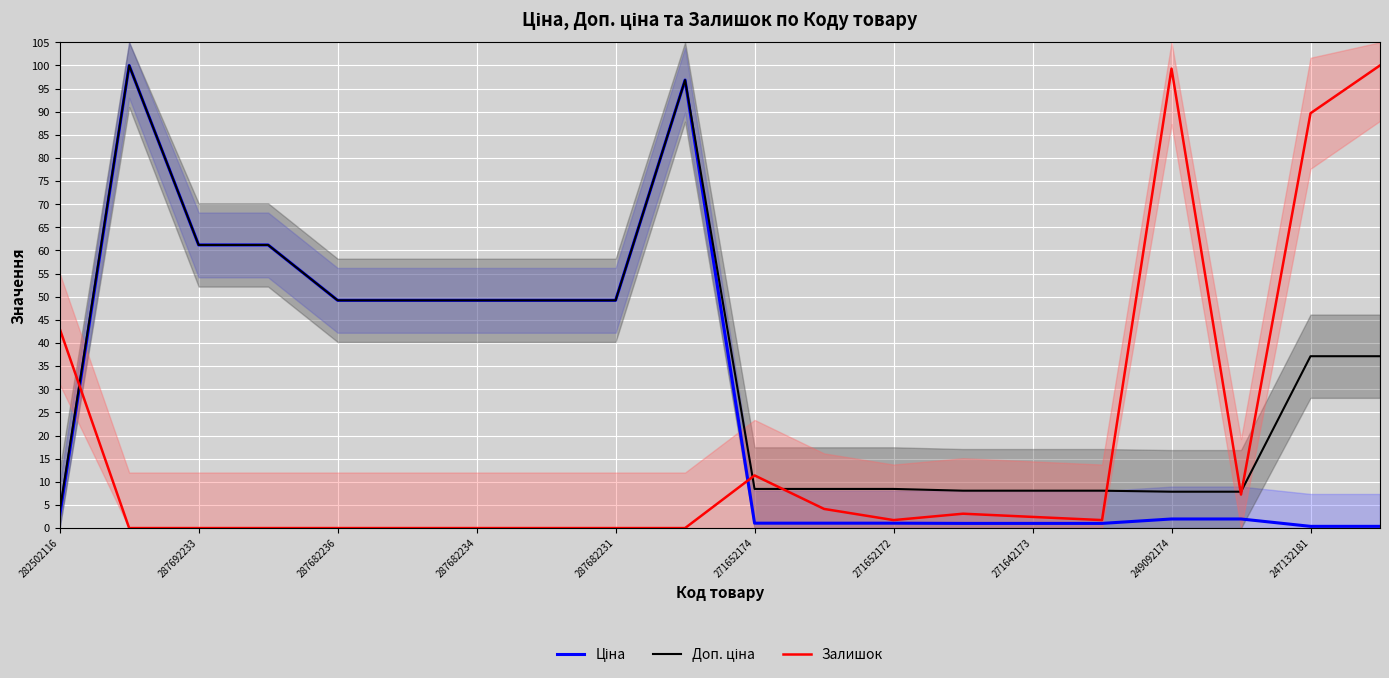

What is the label of the 14th point from the left?

13